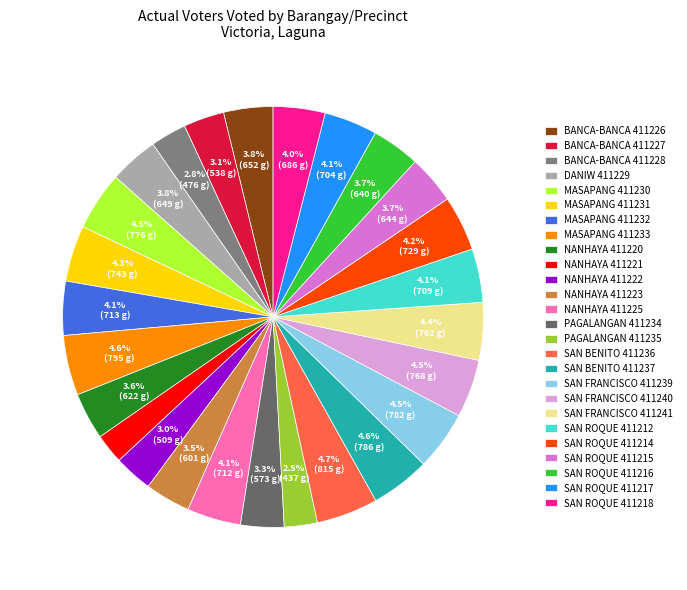

How many slices are in this pie chart?

26